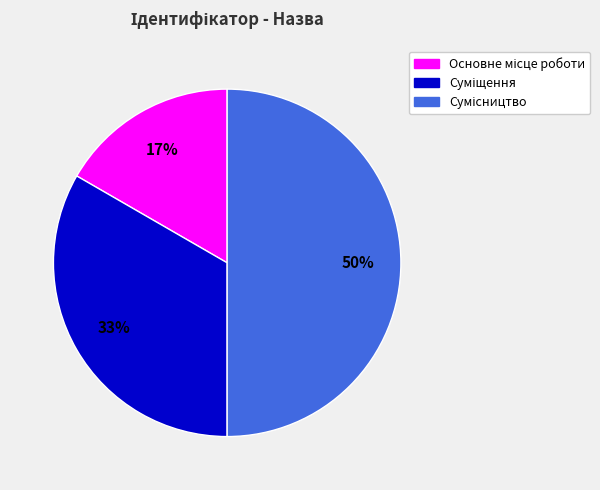

To the nearest percent, what is the difference between the largest and smallest slice percentages?

33%